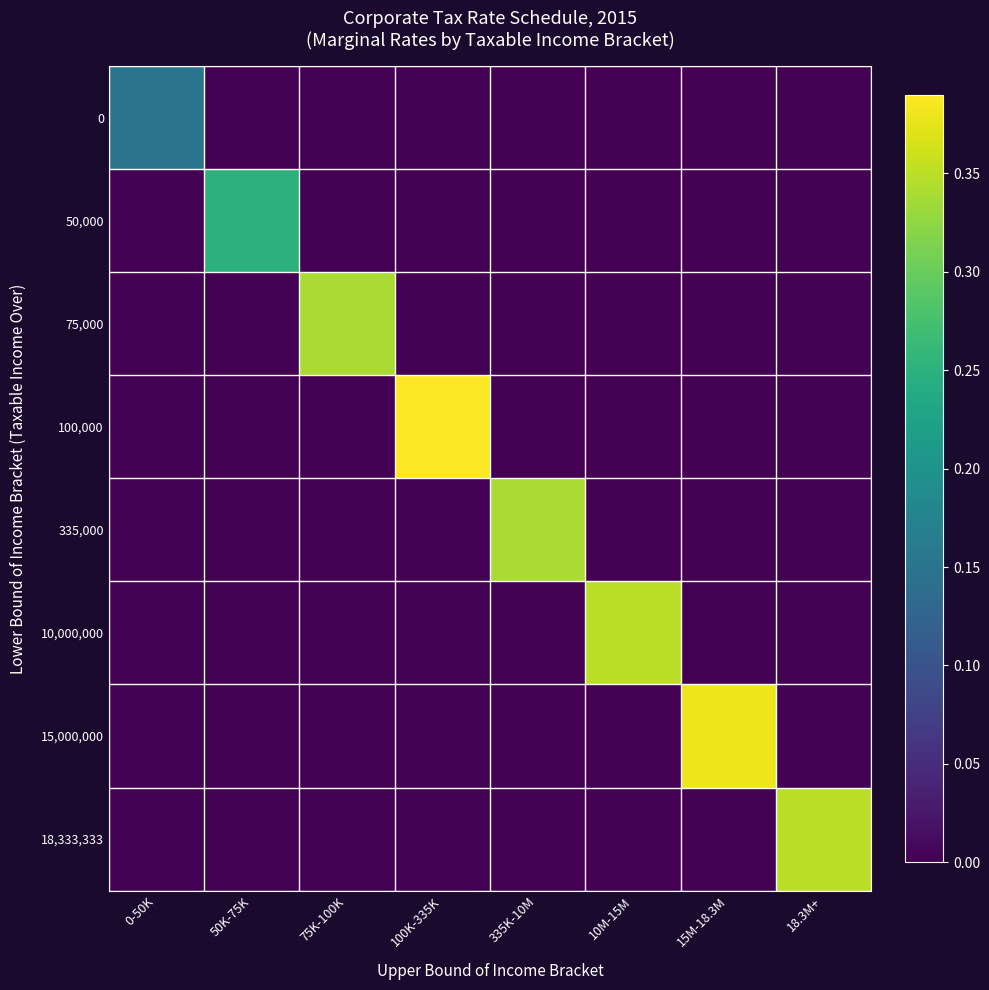

Between 100K-335K and 15M-18.3M, which series saw the biggest shift?

100,000